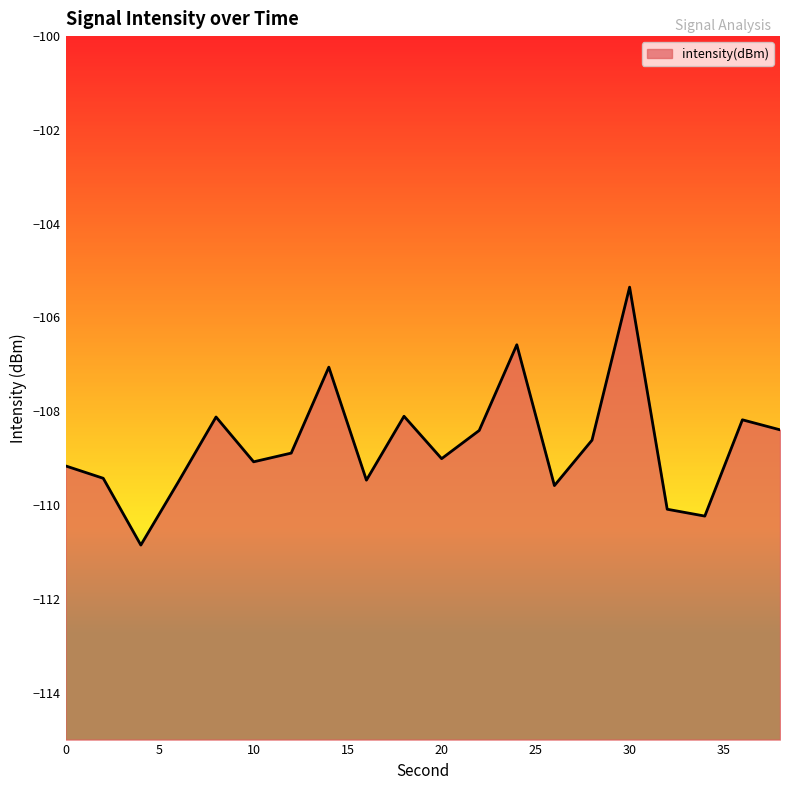

How many interior local valleys (lower than both neighbors) does the data have?

6